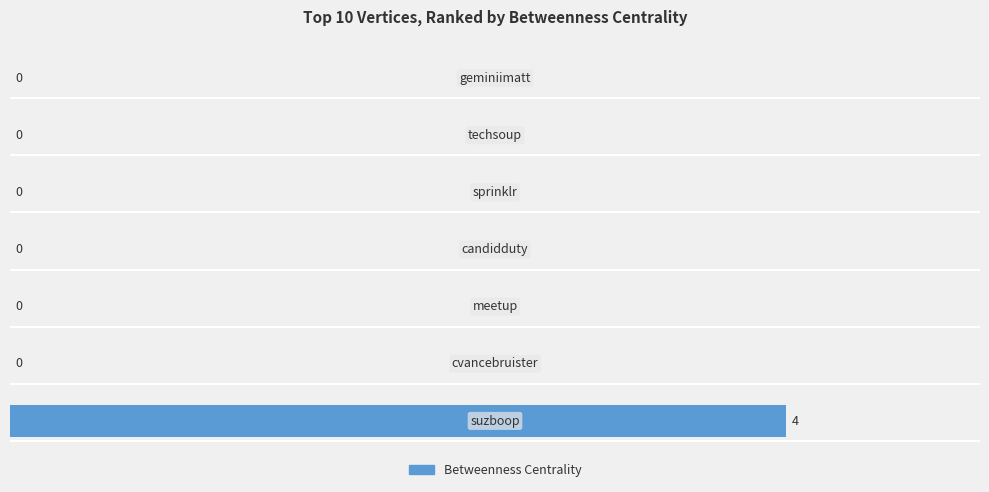

What is the greatest value displayed?

4